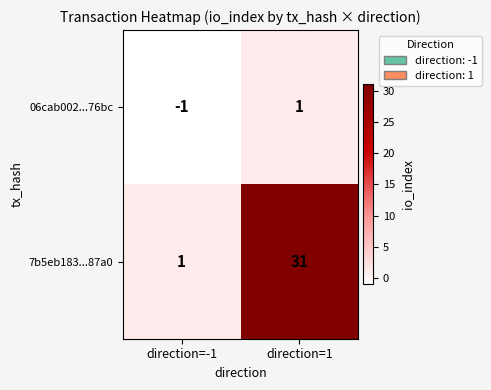

At which label is 06cab002...76bc closest to 0?

direction=-1